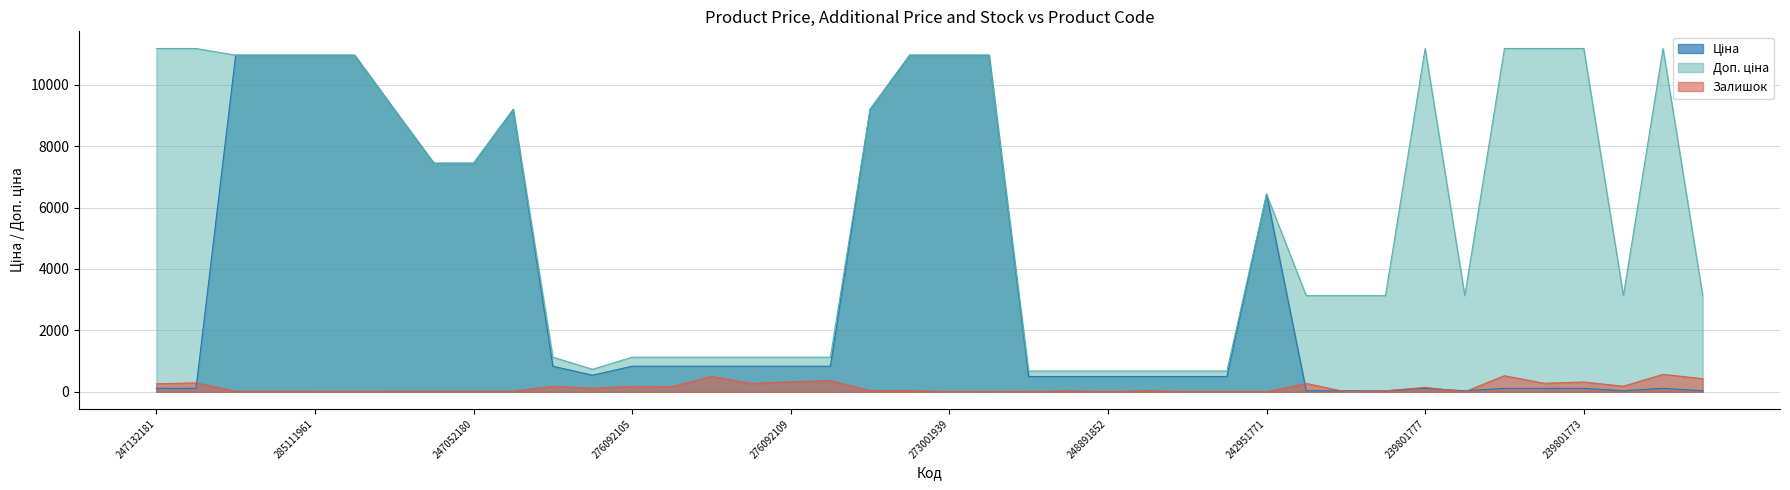

The Залишок series shows 17.0 at 285111961. True or false?

True